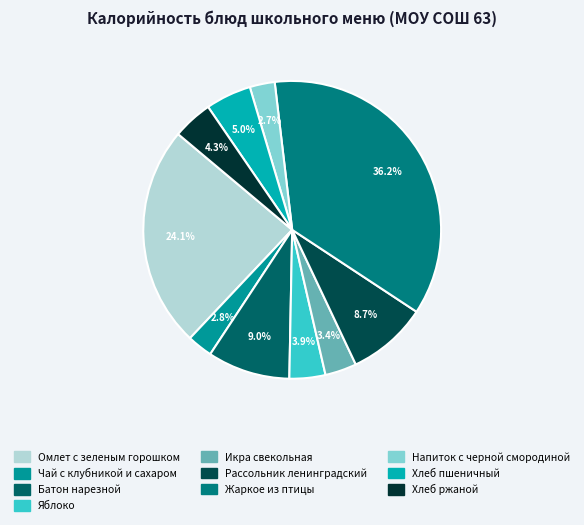

How many segments does this pie chart have?

10